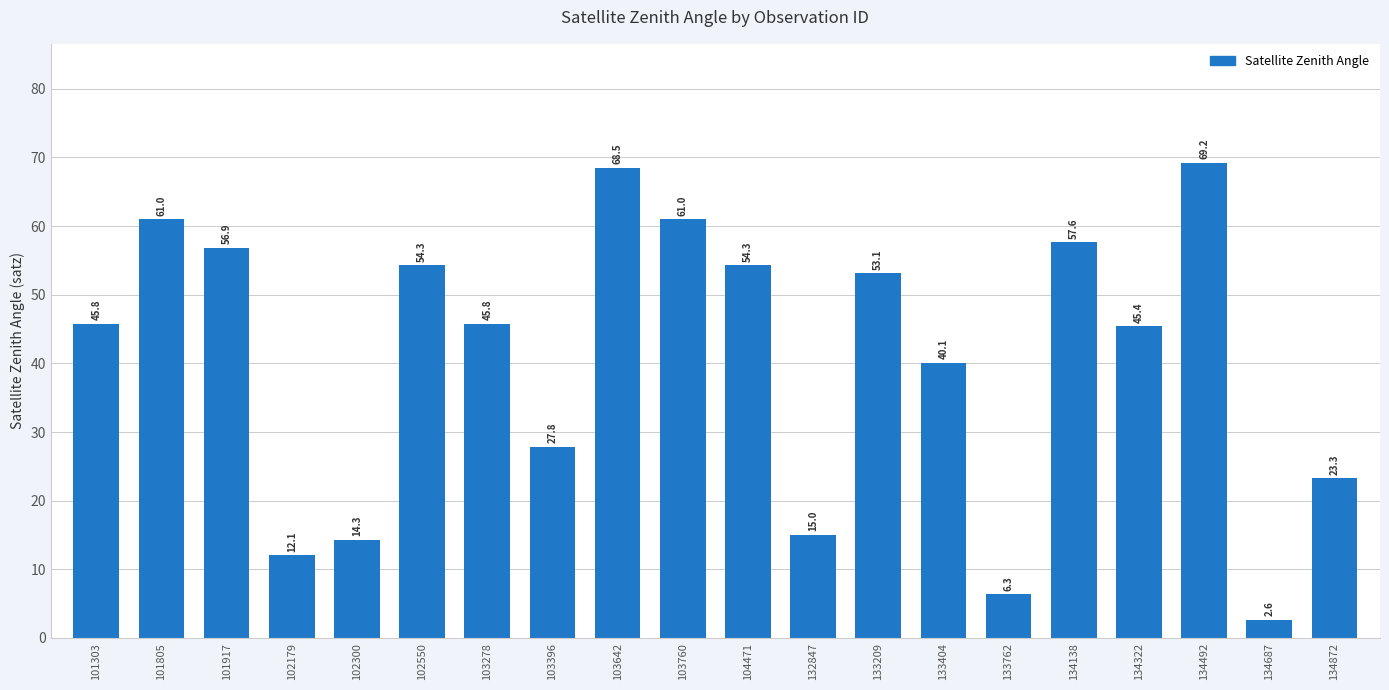

What is the approximate value at 134687?

2.6